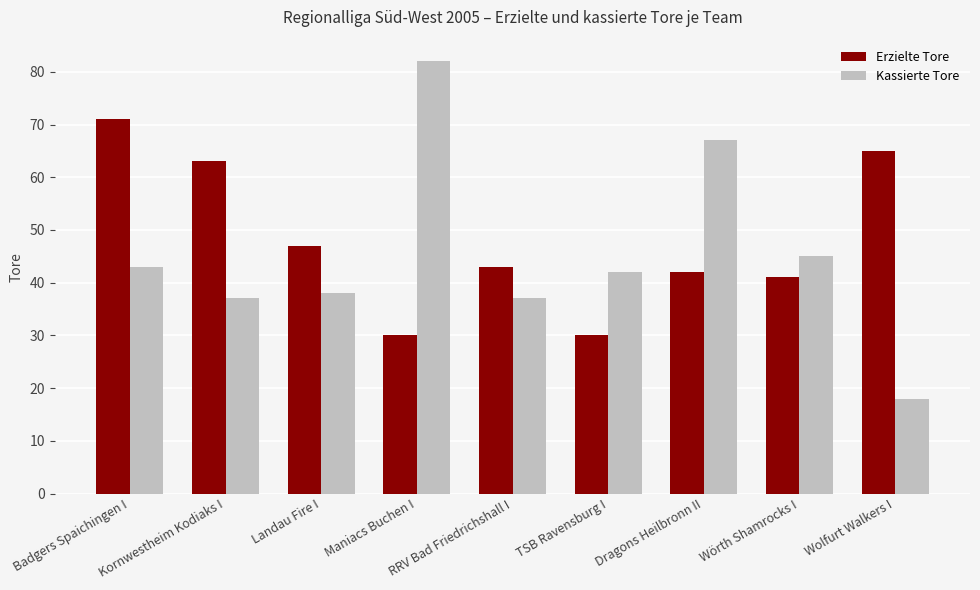

What is the greatest value displayed?

82